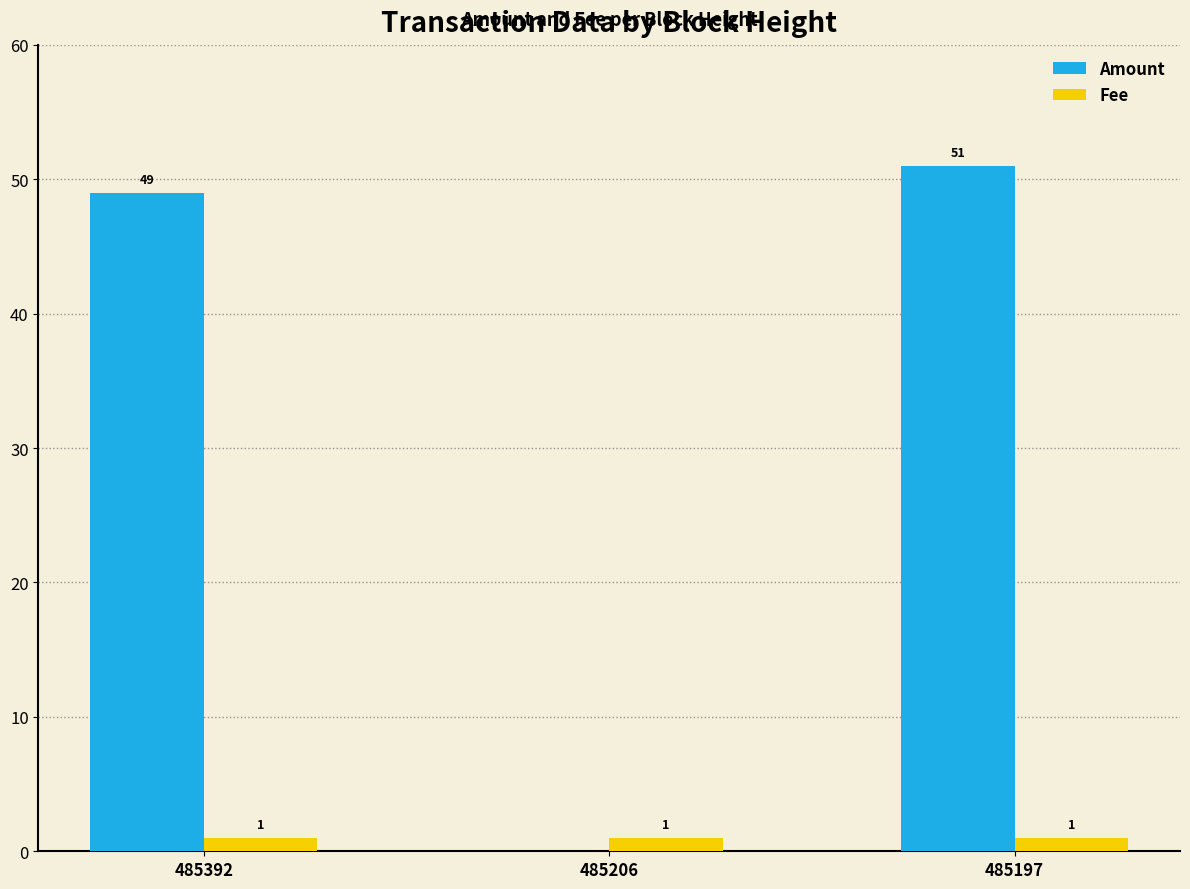

At which category is the sum across all series the highest?

485197